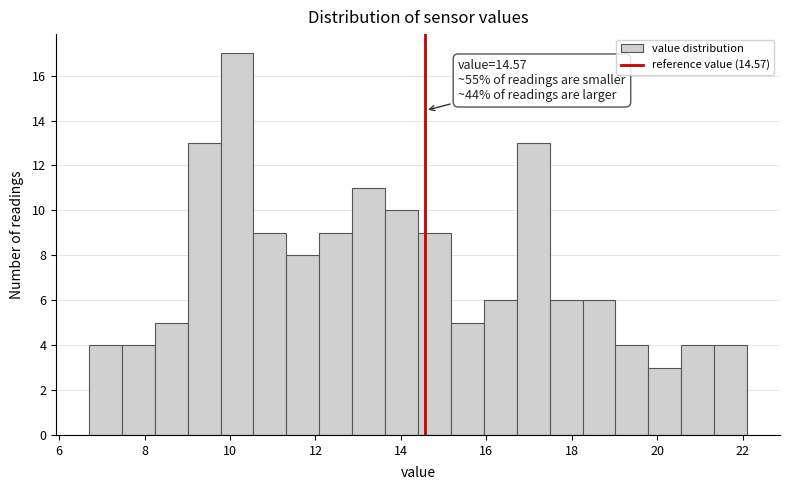

Read against the x-axis, roughly where is the centre of the tallest bar?

10.2